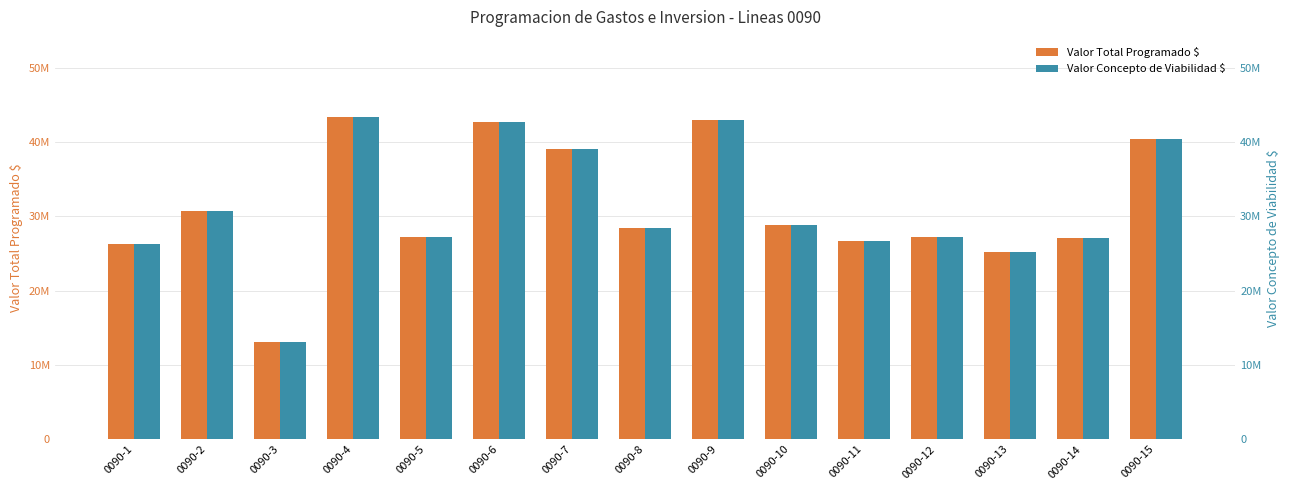

At which label does Valor Concepto de Viabilidad $ reach its minimum?

0090-3